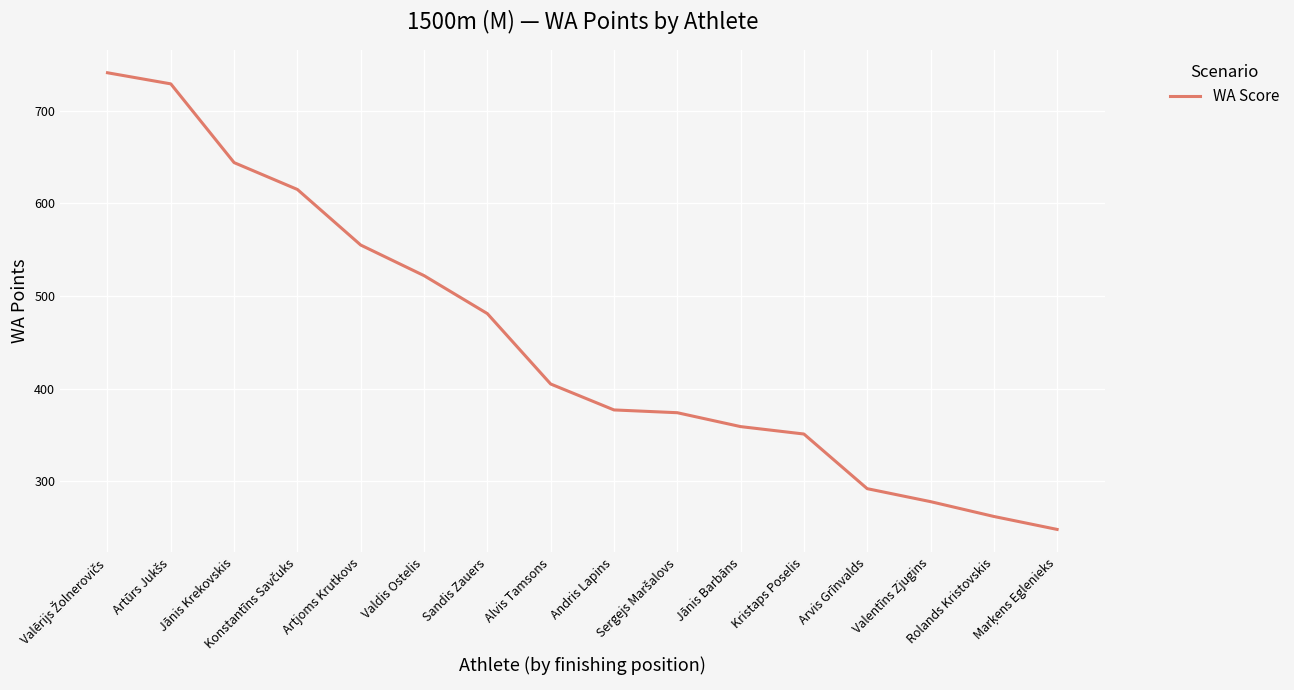

What is the maximum value shown in the chart?

741